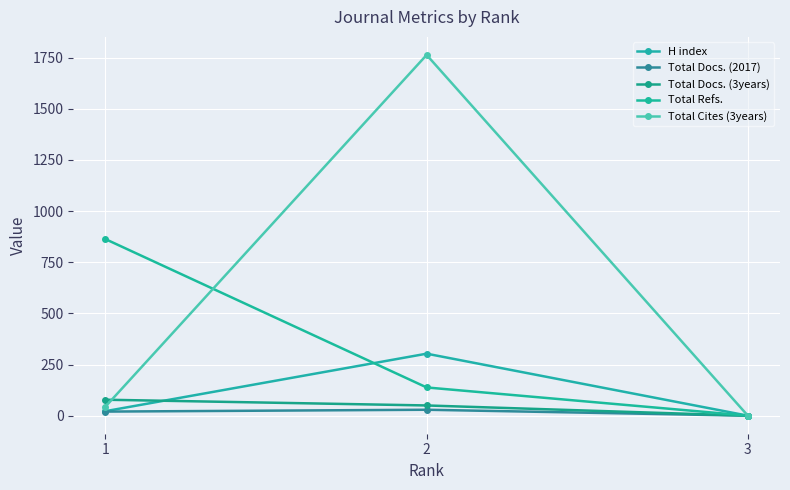

How many values in the Total Cites (3years) series exceed 44?

1